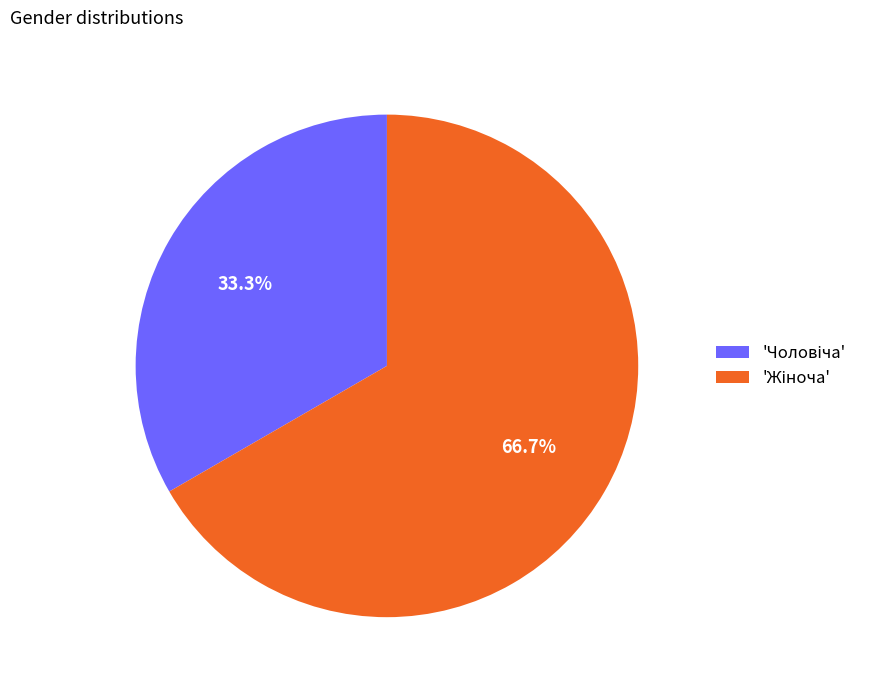

How many segments does this pie chart have?

2